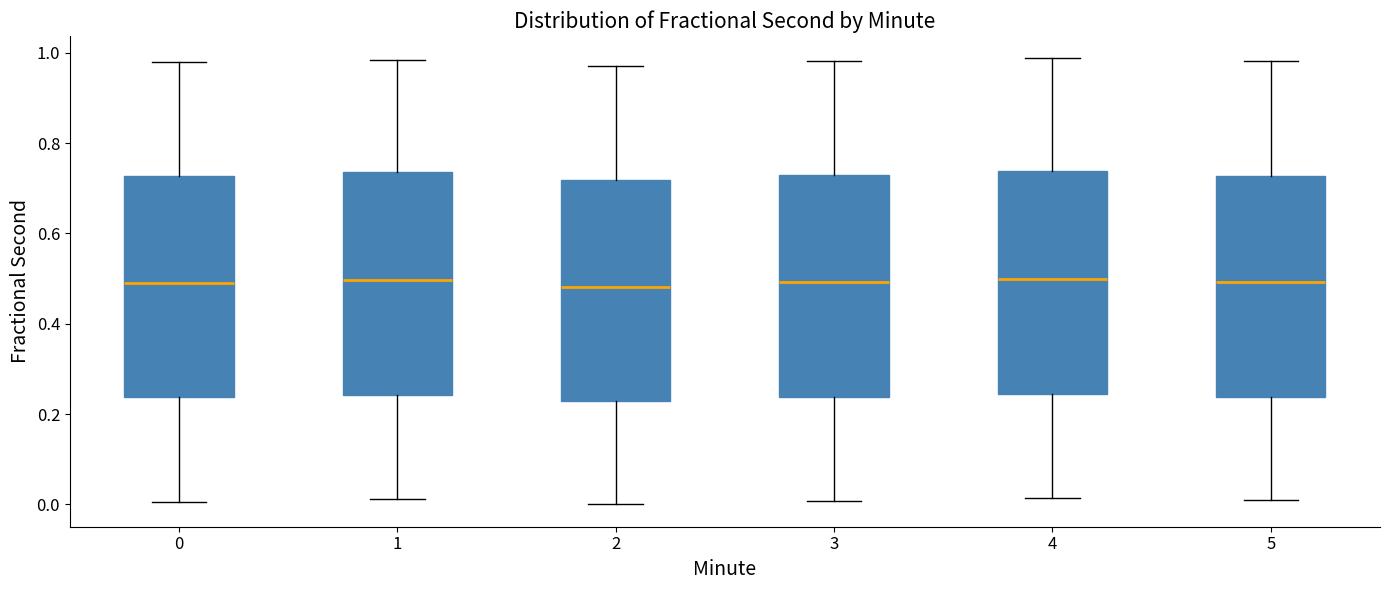

Reading left to right, transcribe this box plot: for each box, give where its median line is, the range the box spans, and where its two whiskers end, as read against the y-axis. The values are not printed on the chart, so give them approximately, as read against the axis.

0: median 0.50, box 0.24 to 0.72, whiskers 0.00 to 0.98
1: median 0.50, box 0.24 to 0.74, whiskers 0.02 to 0.98
2: median 0.48, box 0.22 to 0.72, whiskers 0.00 to 0.98
3: median 0.50, box 0.24 to 0.72, whiskers 0.00 to 0.98
4: median 0.50, box 0.24 to 0.74, whiskers 0.02 to 0.98
5: median 0.50, box 0.24 to 0.72, whiskers 0.00 to 0.98